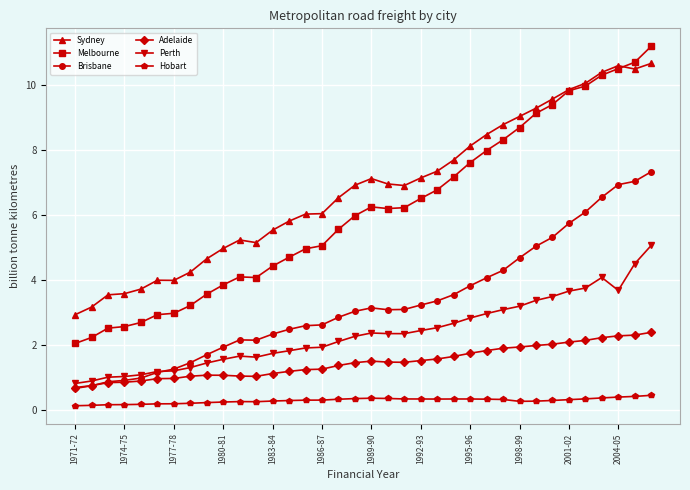

Rank the series by their maximum value, from highest to lowest.

Melbourne, Sydney, Brisbane, Perth, Adelaide, Hobart